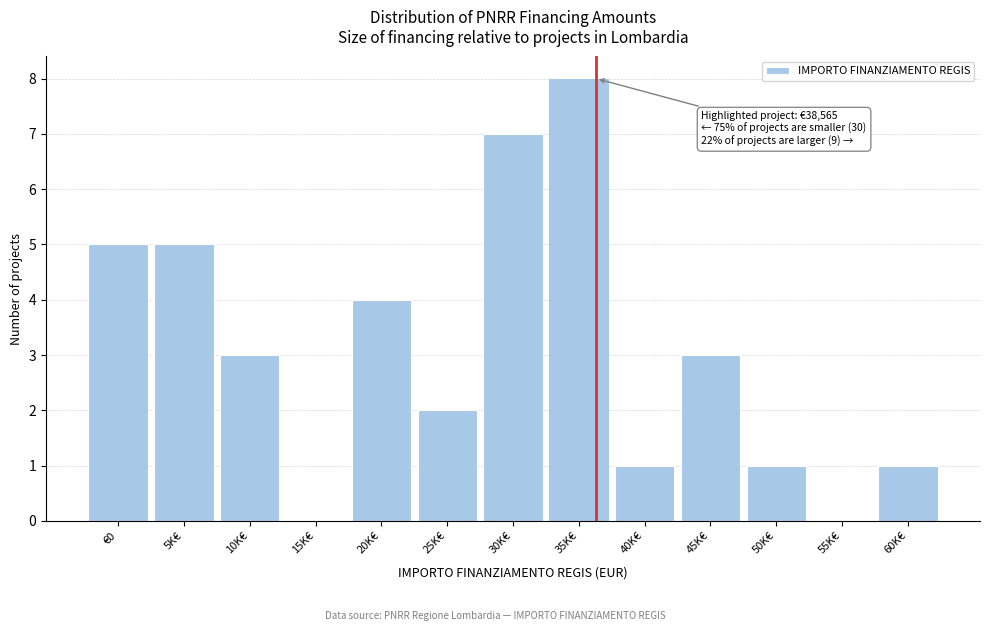

Reading right to left, extract all data points from this chart.

60K€=1	55K€=0	50K€=1	45K€=3	40K€=1	35K€=8	30K€=7	25K€=2	20K€=4	15K€=0	10K€=3	5K€=5	€0=5